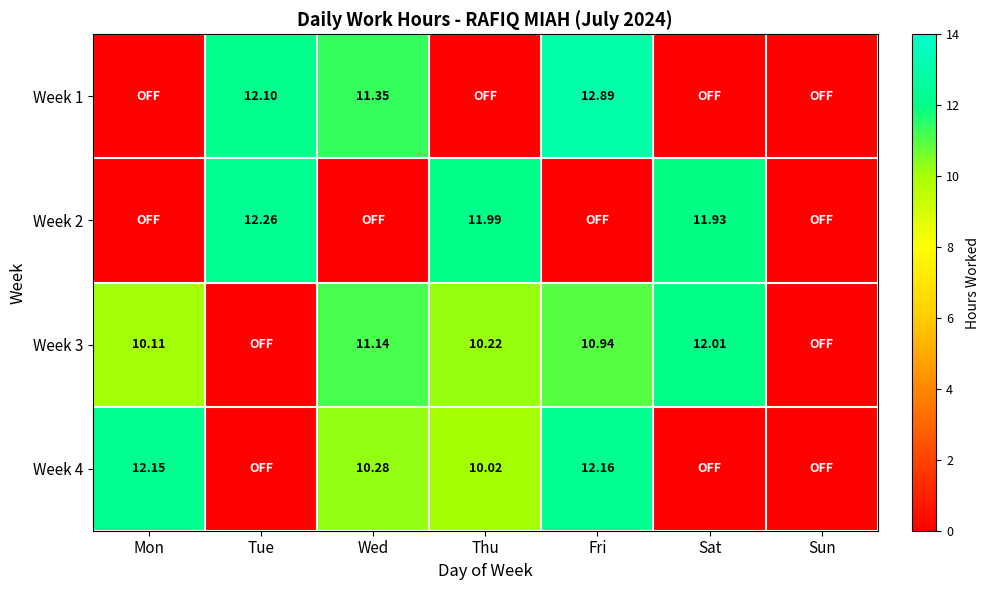

At which label is Week 3 closest to 6?

Mon